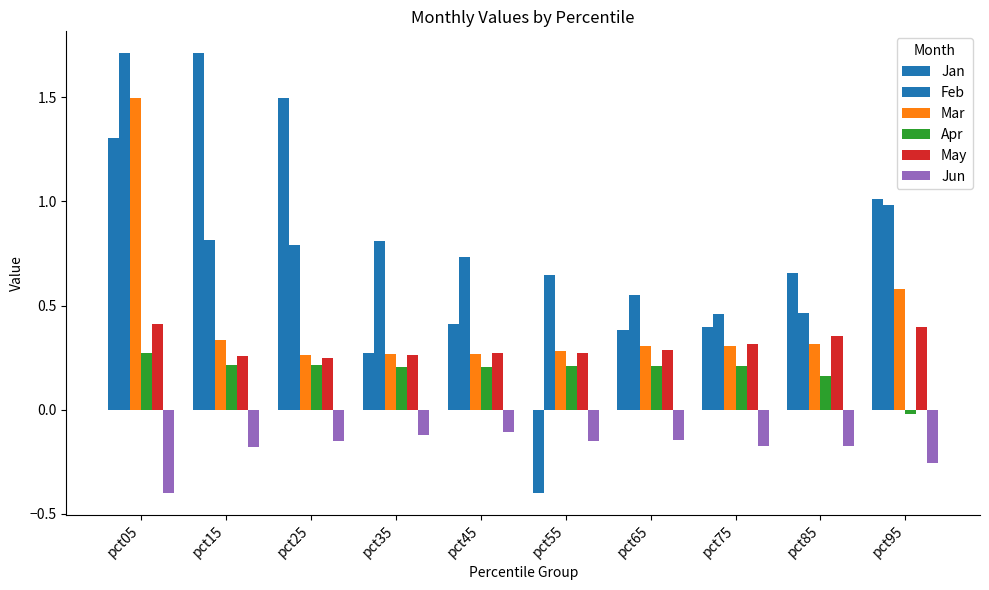

How many values in the Apr series are below 0?

1